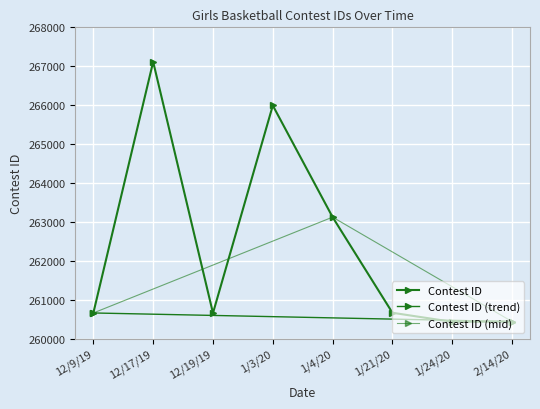

How many points are higher than both their immediate neighbors (excluding endpoints)?

2